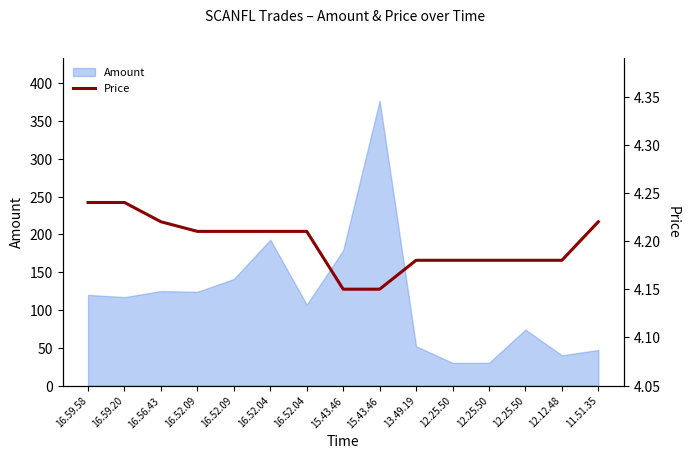

List the labels in order of value, smallest first.

15.43.46, 15.43.46, 13.49.19, 12.25.50, 12.25.50, 12.25.50, 12.12.48, 16.52.09, 16.52.09, 16.52.04, 16.52.04, 16.56.43, 11.51.35, 16.59.58, 16.59.20